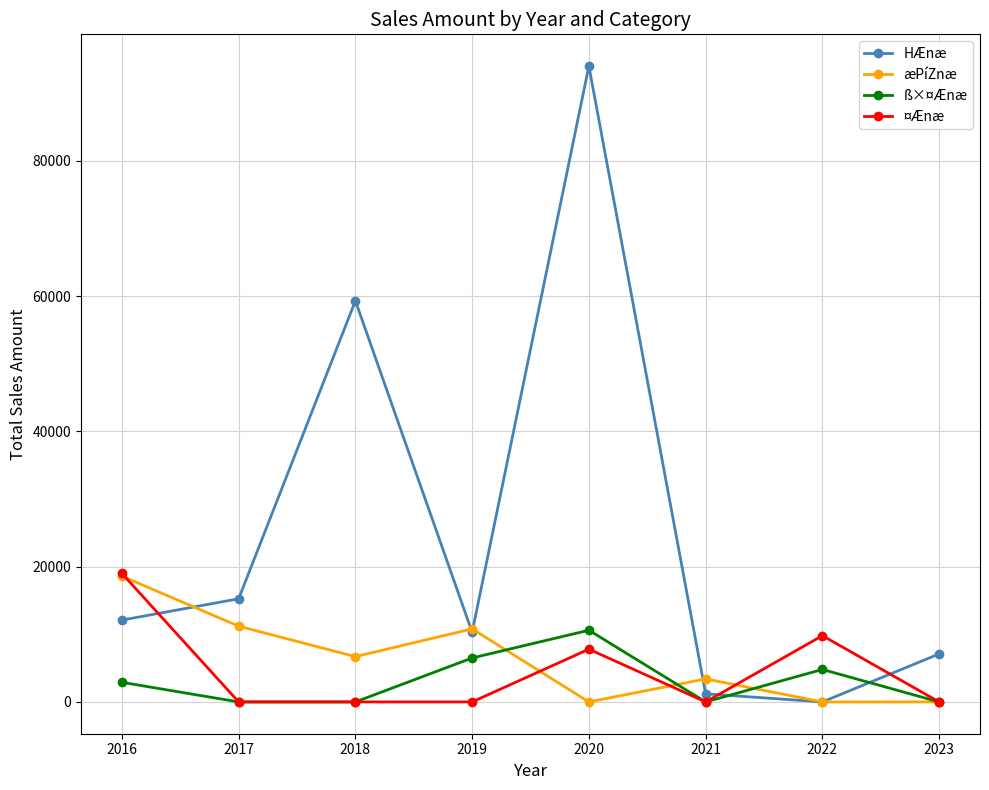

Which series ends up on top after the final intersection of HÆnæ and ß×¤Ænæ?

HÆnæ